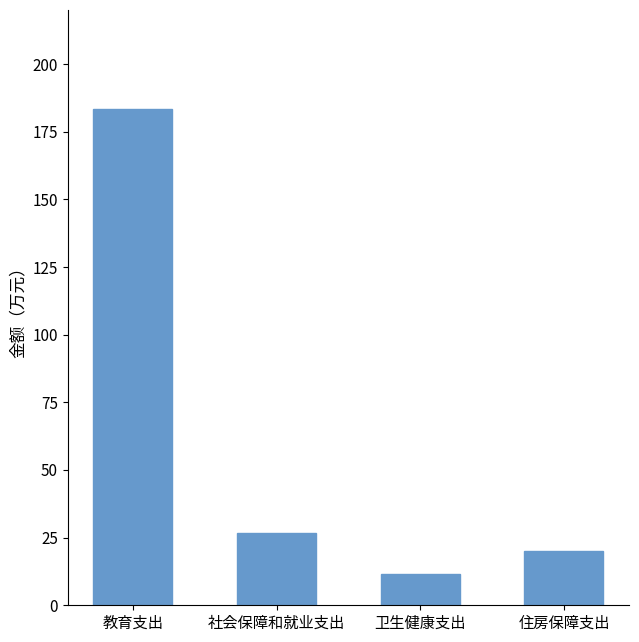

Which category has the highest value across all series?

教育支出